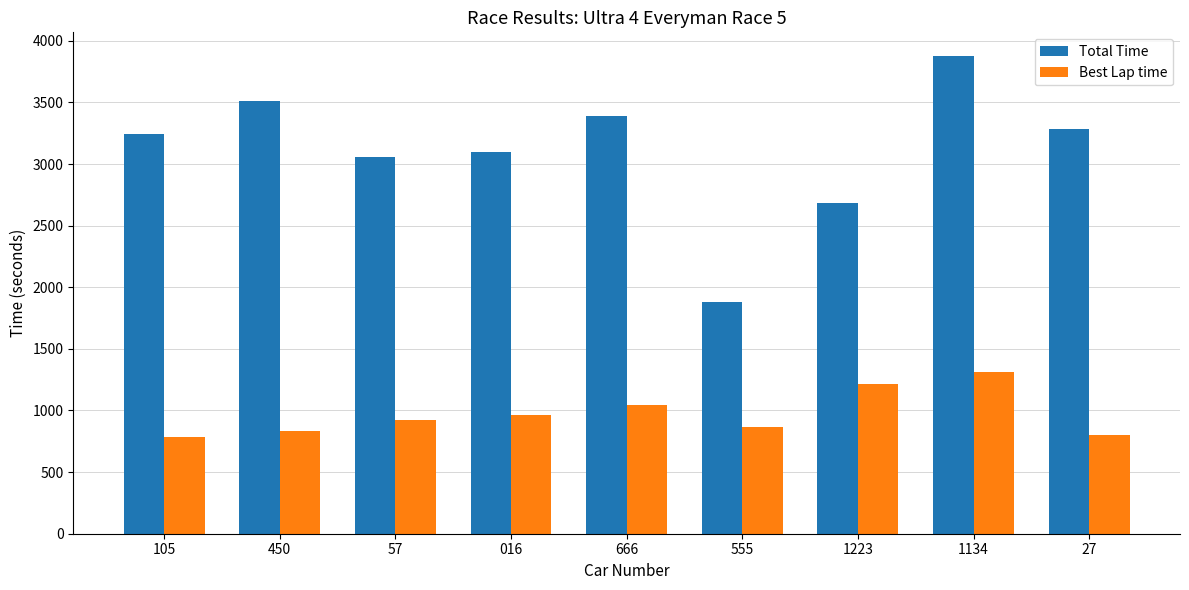

What position from the left is 1223?

7